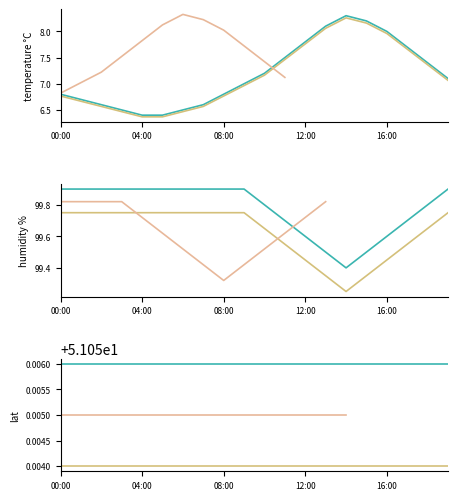

The value of temperature at 08:00 is 9.7. True or false?

False